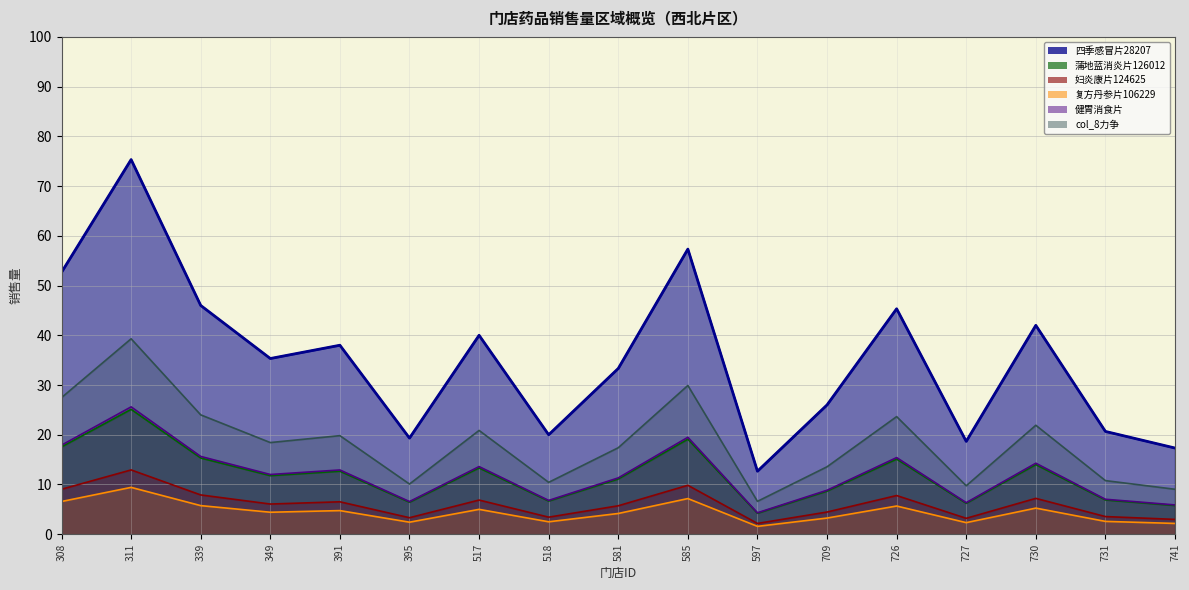

What is the value of the 蒲地蓝消炎片126012 point at the 6th from the left?

6.4